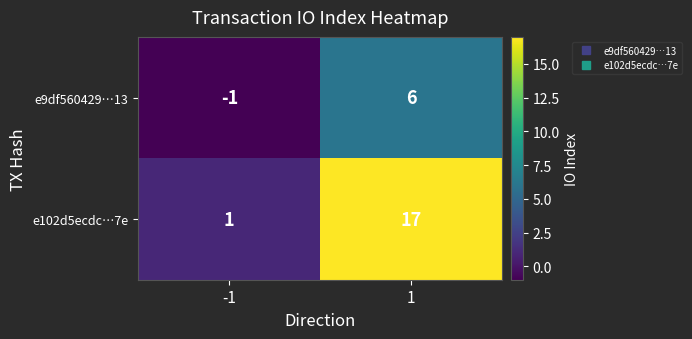

What is the difference between the maximum and minimum values in the e9df560429…13 series?

7